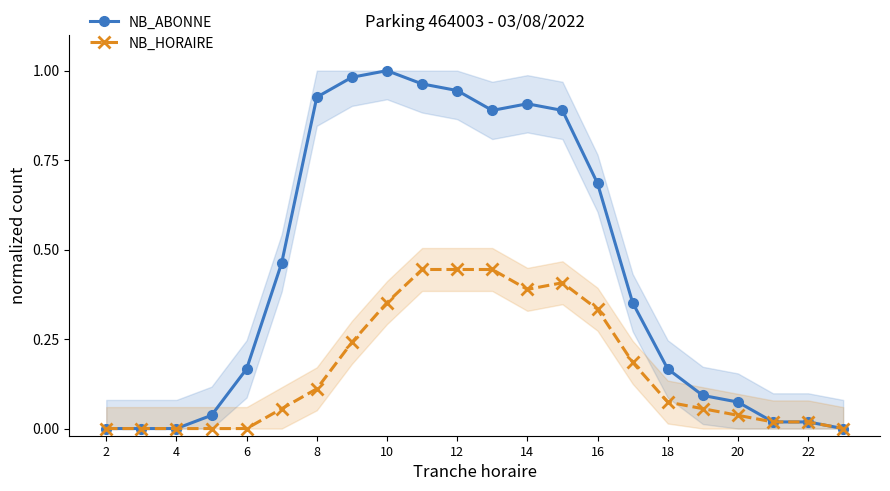

At which label is NB_ABONNE closest to 0?

2